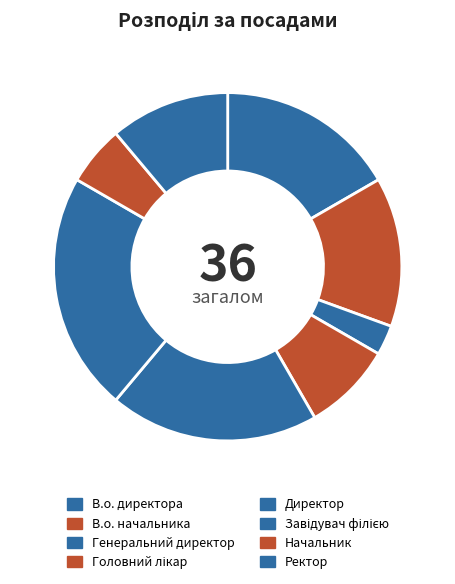

What percentage is NOT represented by В.о. директора?

83.3%